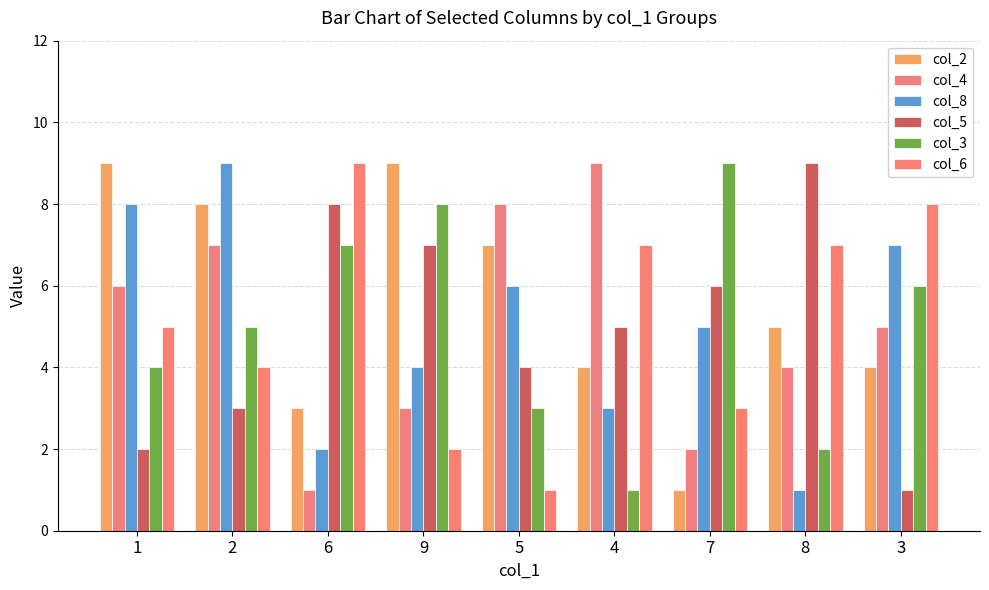

How many values in the col_5 series are below 5?

4